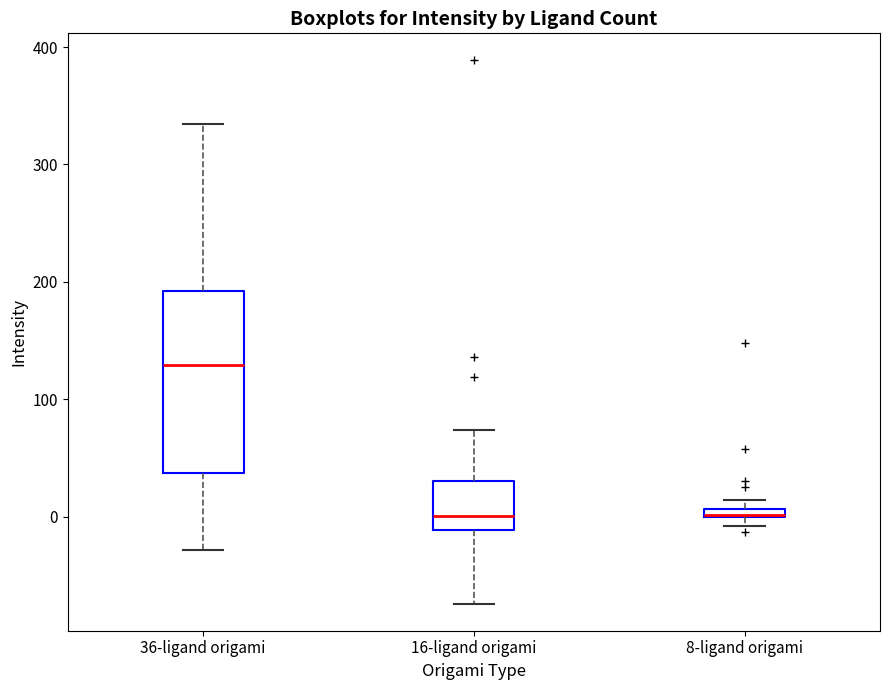

Comparing the boxes themselves (not the whiskers), which one is the tallest?

36-ligand origami